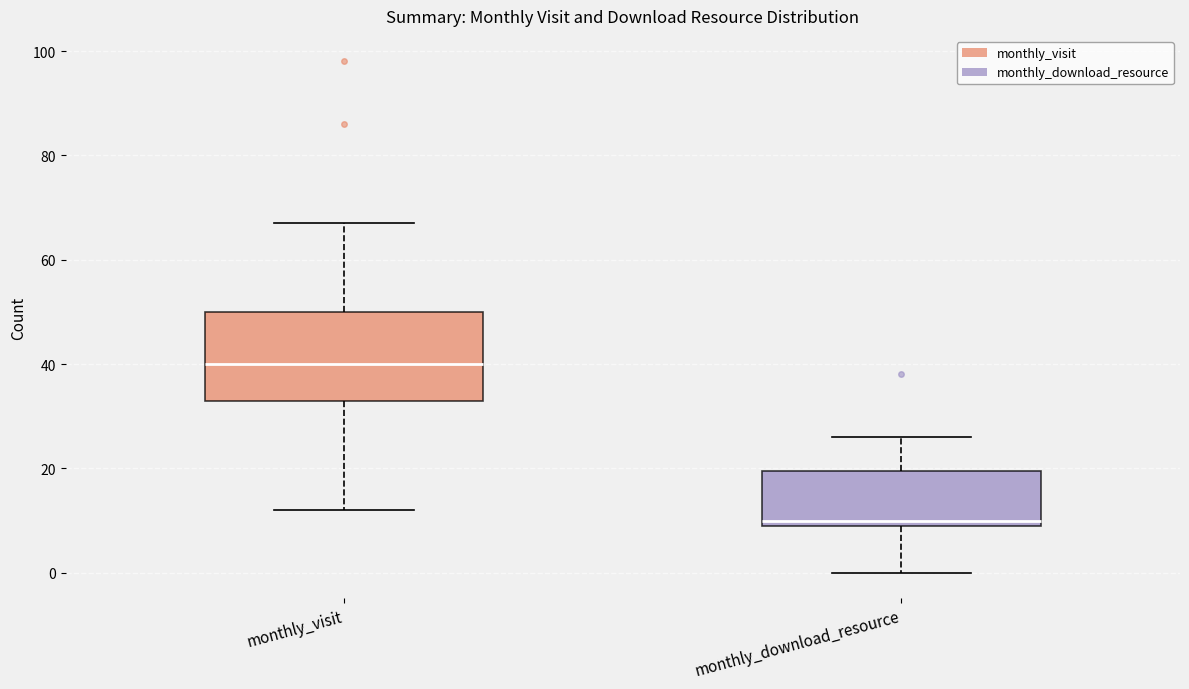

Reading left to right, transcribe this box plot: for each box, give where its median line is, the range the box spans, and where its two whiskers end, as read against the y-axis. The values are not printed on the chart, so give them approximately, as read against the axis.

monthly_visit: median 40, box 34 to 50, whiskers 12 to 68
monthly_download_resource: median 10 (just above the box's lower edge), box 10 to 20, whiskers 0 to 26